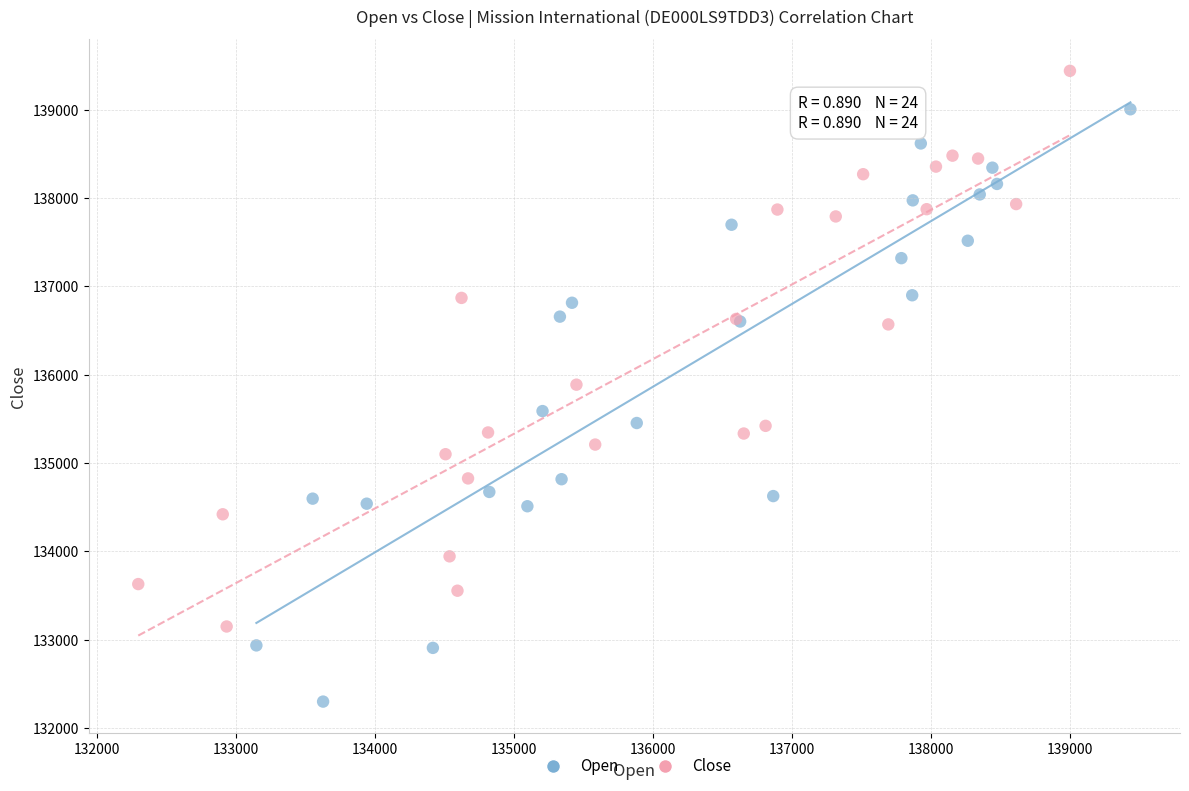

Which series has the widest spread of Y values?

Open